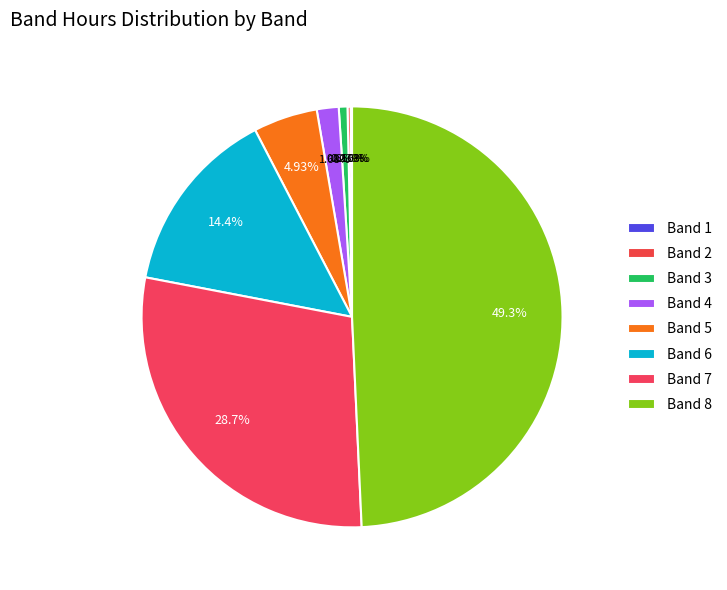

To the nearest percent, what is the difference between the largest and smallest slice percentages?

49%